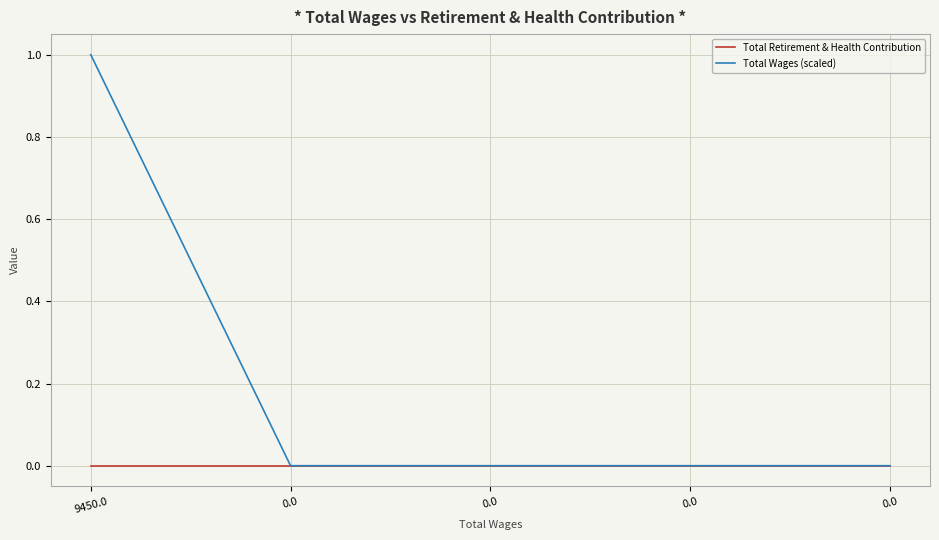

How many lines are shown in the chart?

2